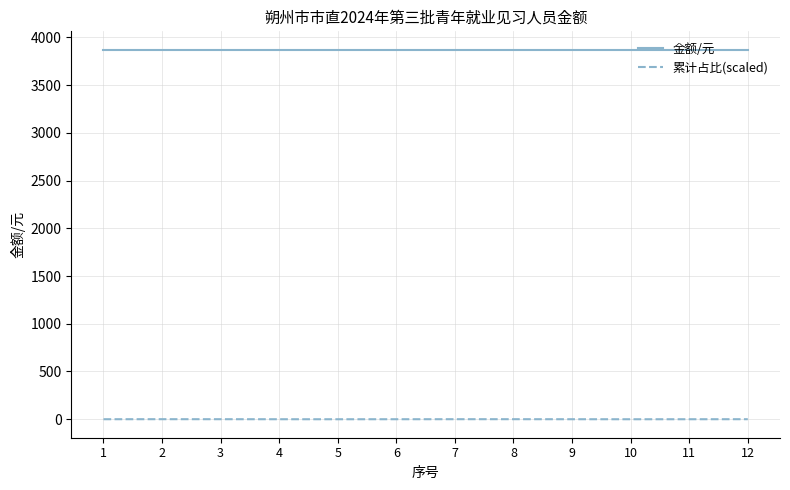

What is the total value across all series at 7?

3870.1